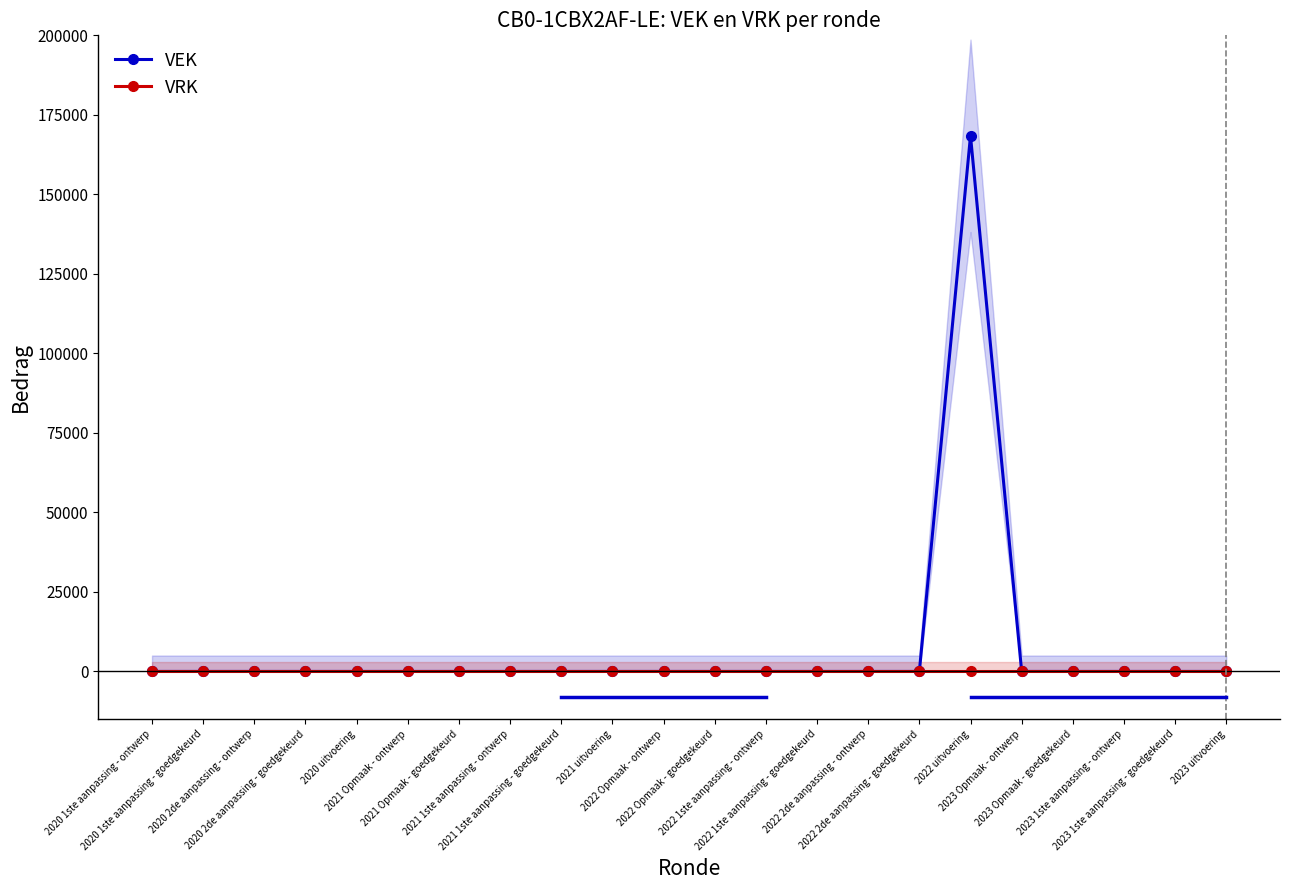

What is the approximate value of VEK at 2022 uitvoering, to the nearest 100?

168400